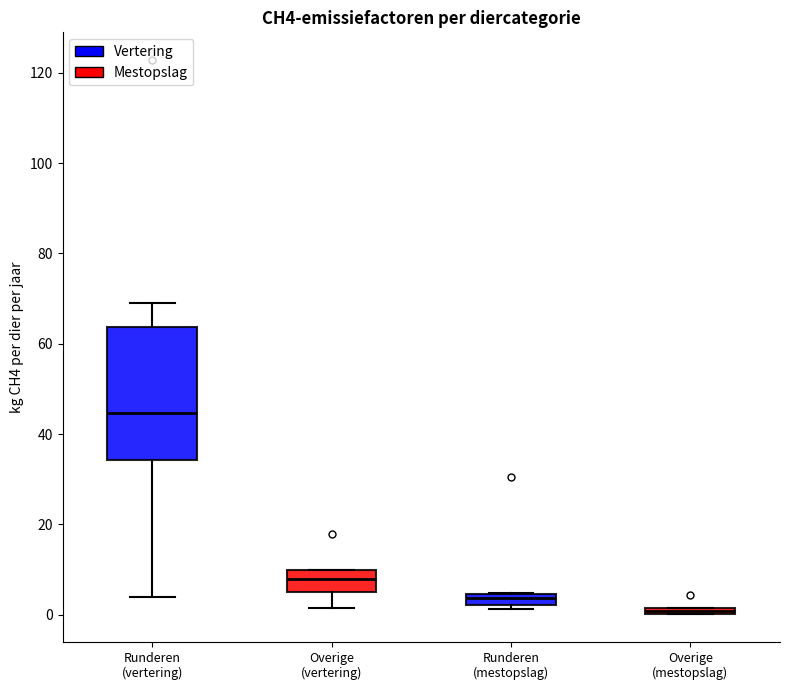

Which box is the tallest, from its lower edge to its upper edge?

Runderen (vertering)